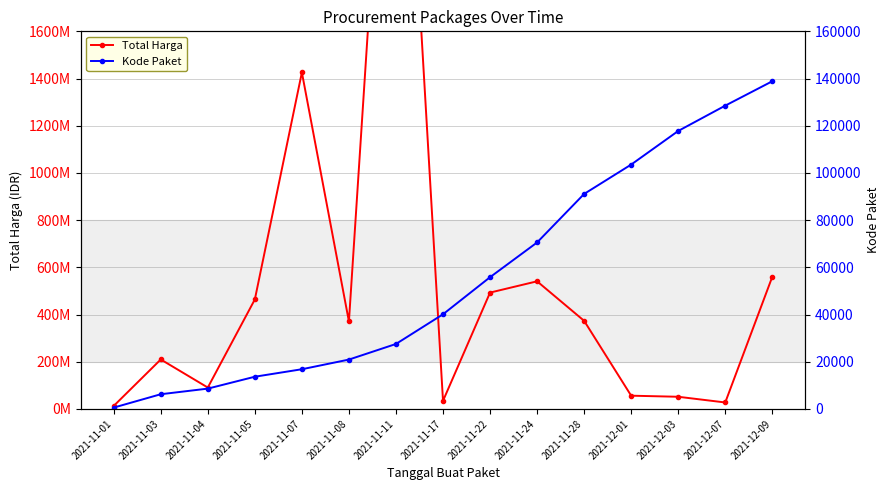

What is the lowest value of the Kode Paket series?

569